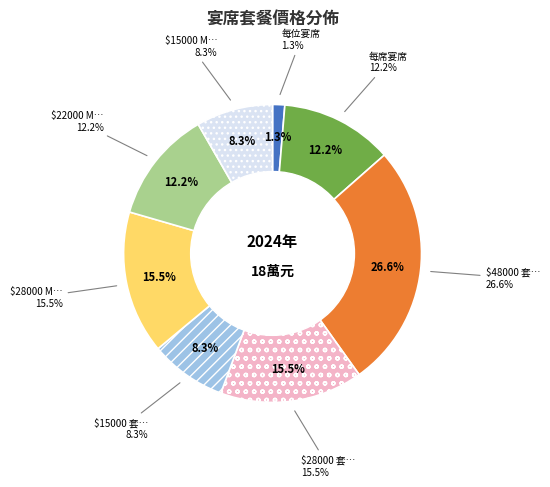

What percentage is the $22000 MTA/DC 套餐 slice, to the nearest percent?

12%